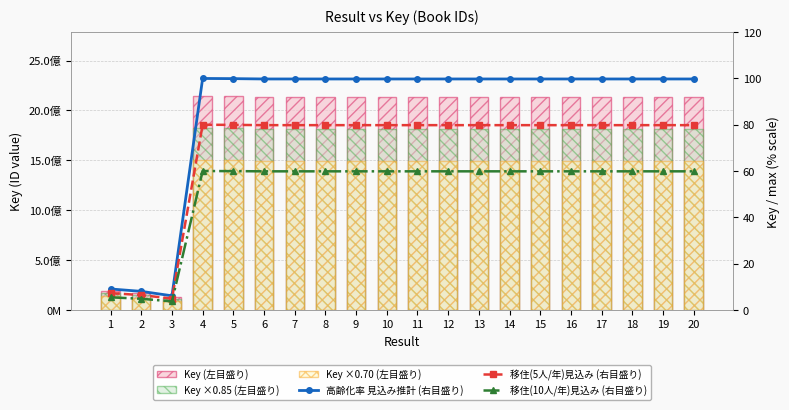

What is the sum of all Key (左目盛り) values?

36843227964.0